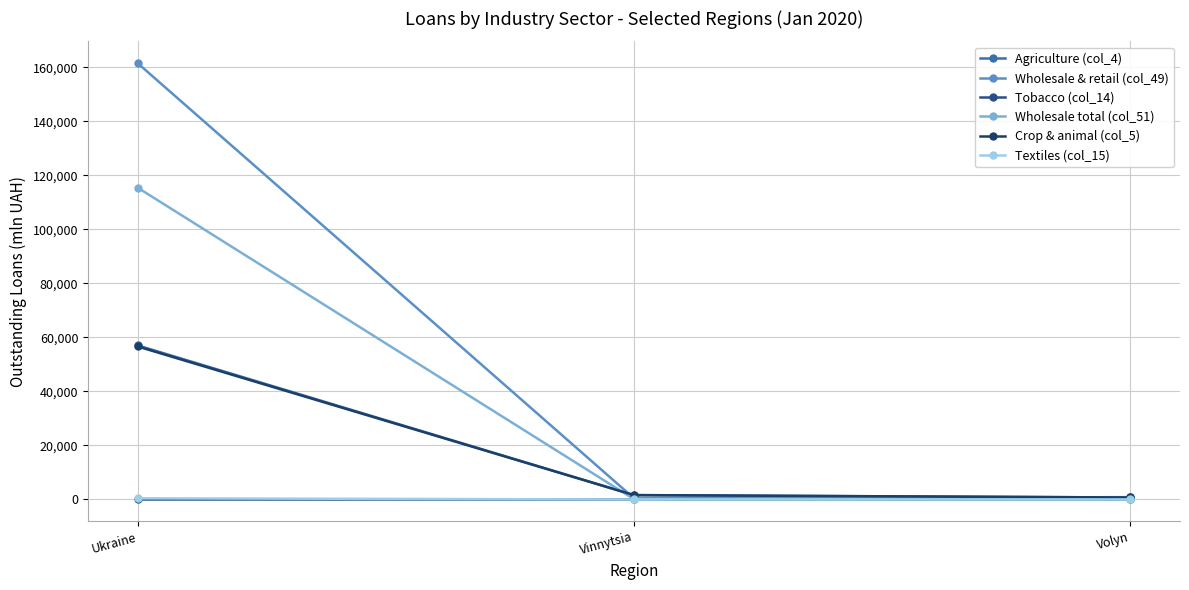

Which series has the largest total across all categories?

Wholesale & retail (col_49)